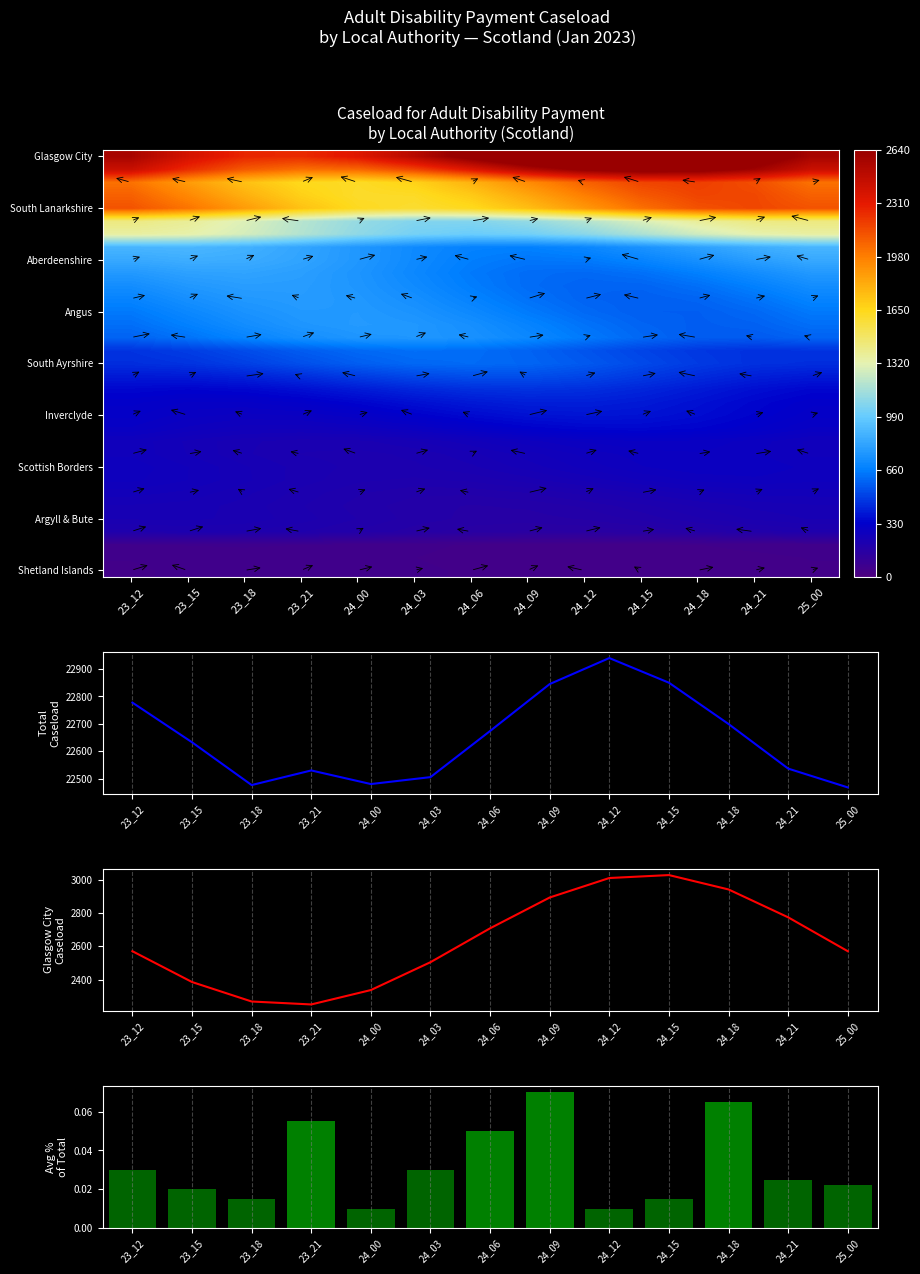

What is the difference between the highest and lowest values at 23_12?

22727.5